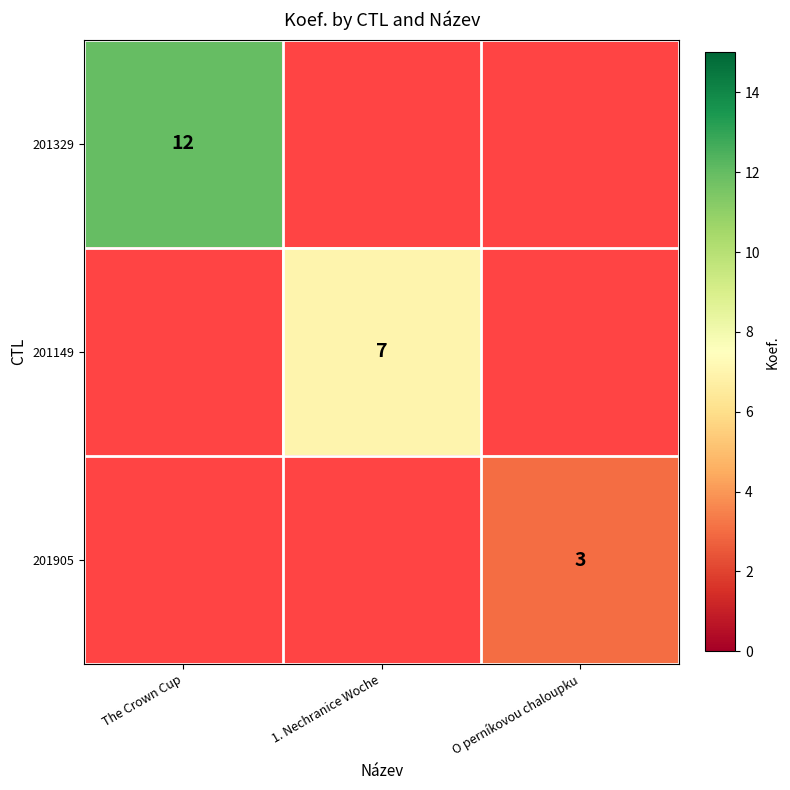

What is the greatest value displayed?

12.0